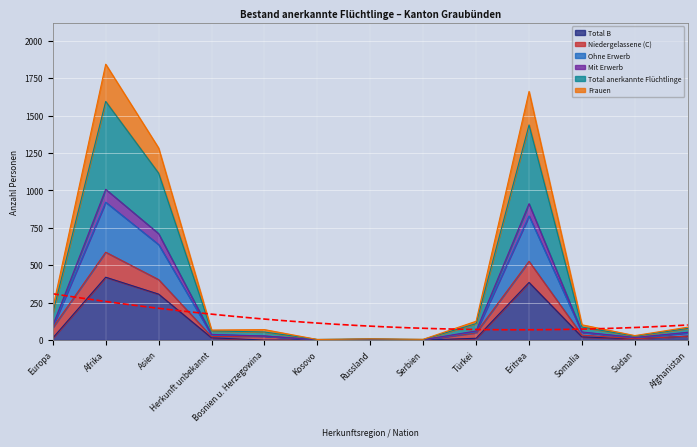

What is the label of the 6th point from the left?

Kosovo